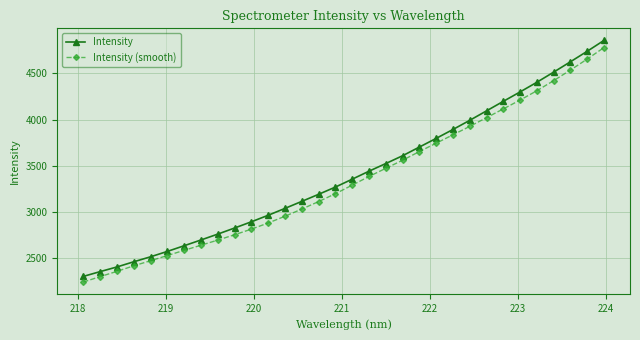

What is the sum of all Intensity values?

109013.6